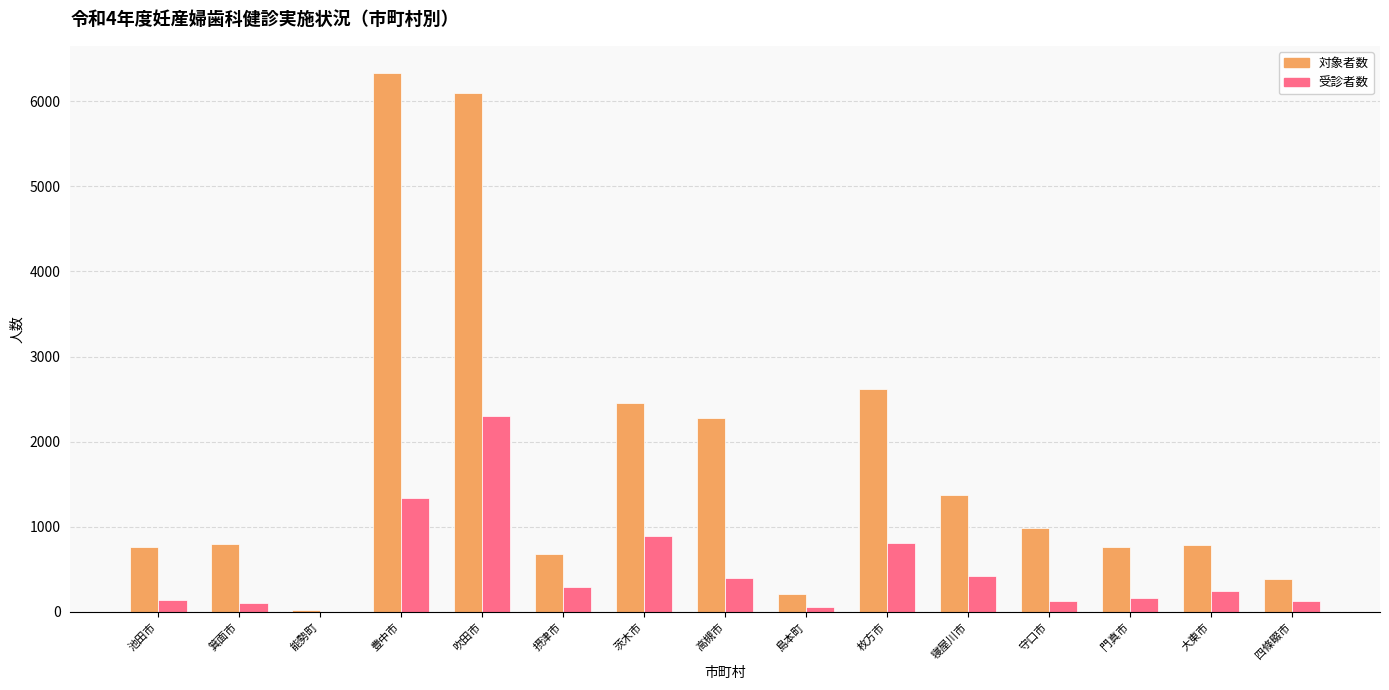

What is the sum of the 対象者数 values at 大東市 and 枚方市?

3413